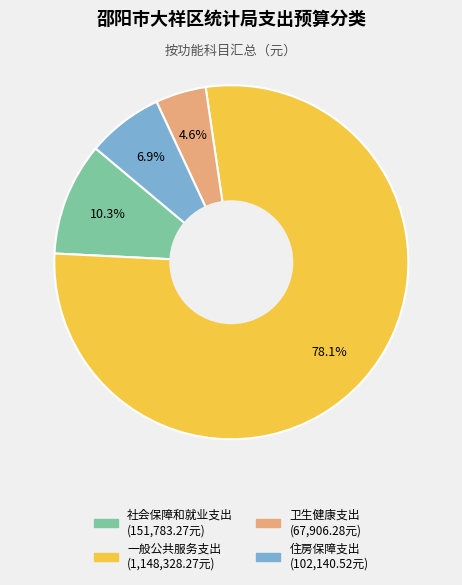

Rank the categories by value from lowest to highest.

卫生健康支出, 住房保障支出, 社会保障和就业支出, 一般公共服务支出